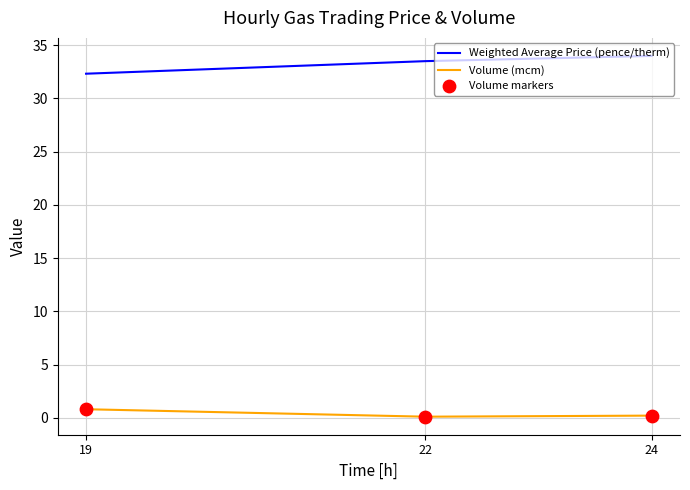

At how many categories does at least one series exceed 21?

3